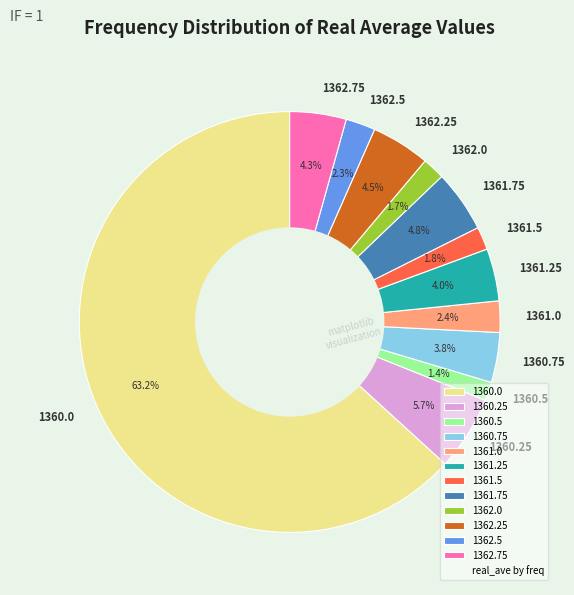

Is 1360.0 the majority of the pie?

Yes